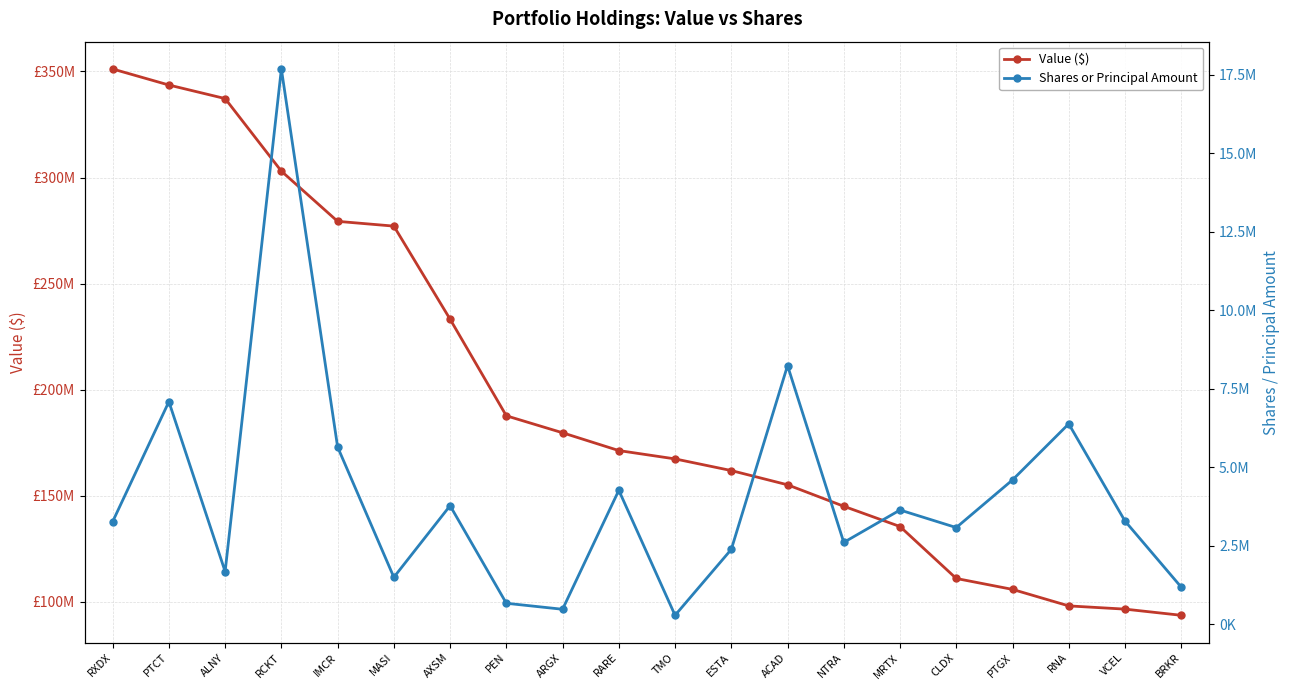

Which series has the largest range (max minus min)?

Value ($)